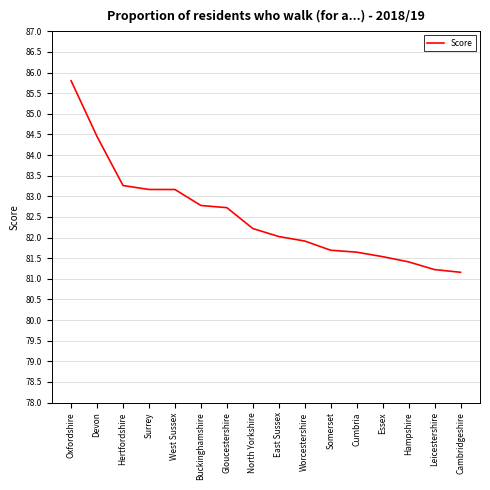

What position from the right is Cambridgeshire?

1